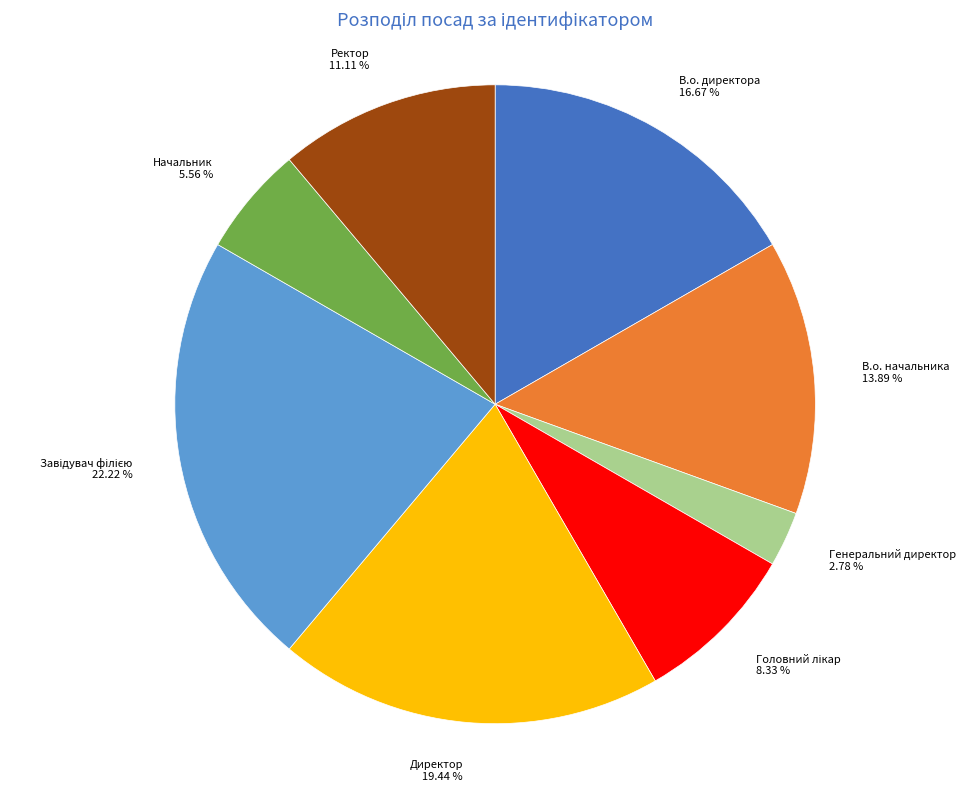

Combined, do В.о. директора and Директор account for over 50%?

No